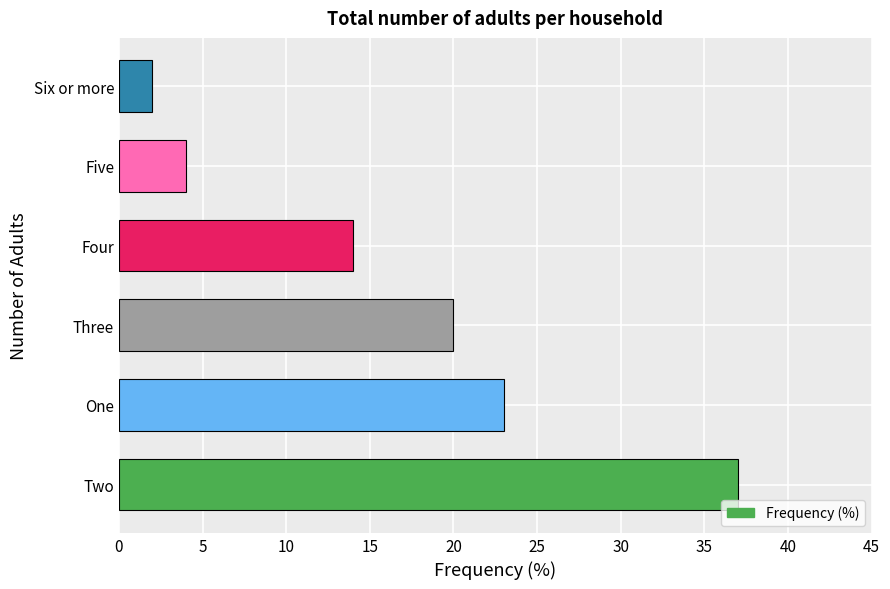

Are the bars grouped side by side (vs. stacked)?

No